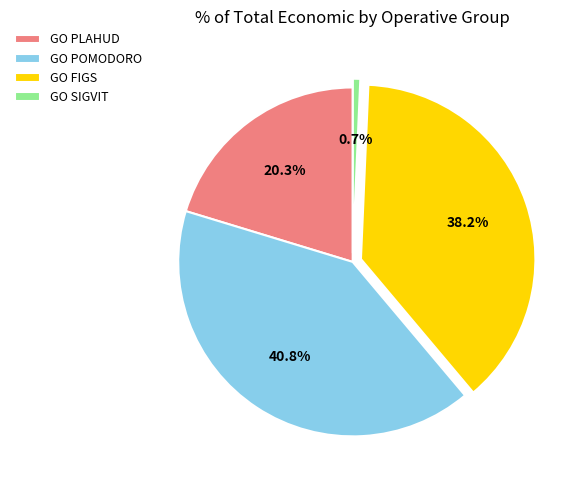

To the nearest percent, what percentage of the pie is GO PLAHUD?

20%